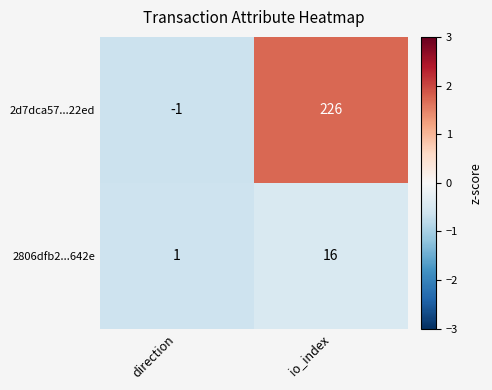

At which category is the sum across all series the highest?

io_index